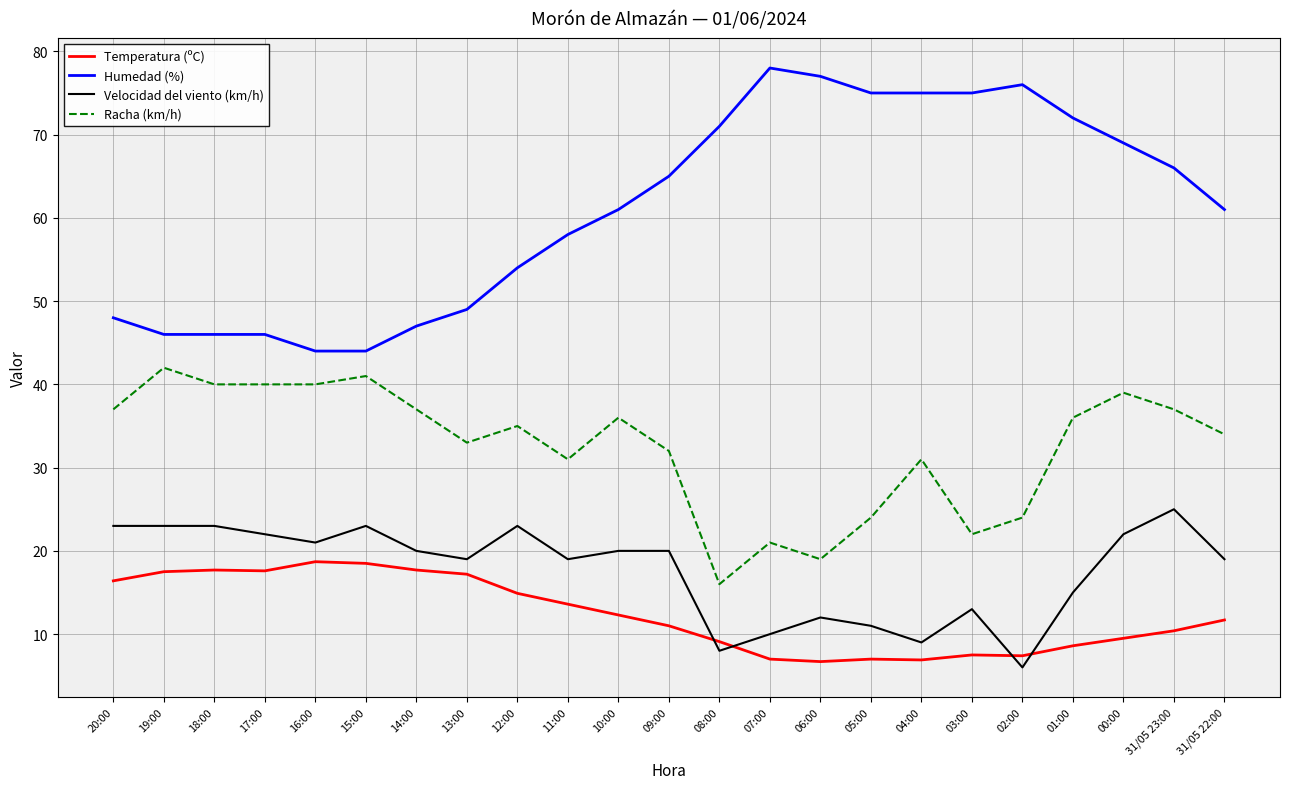

What is the difference between the highest and lowest values at 05:00?

68.0